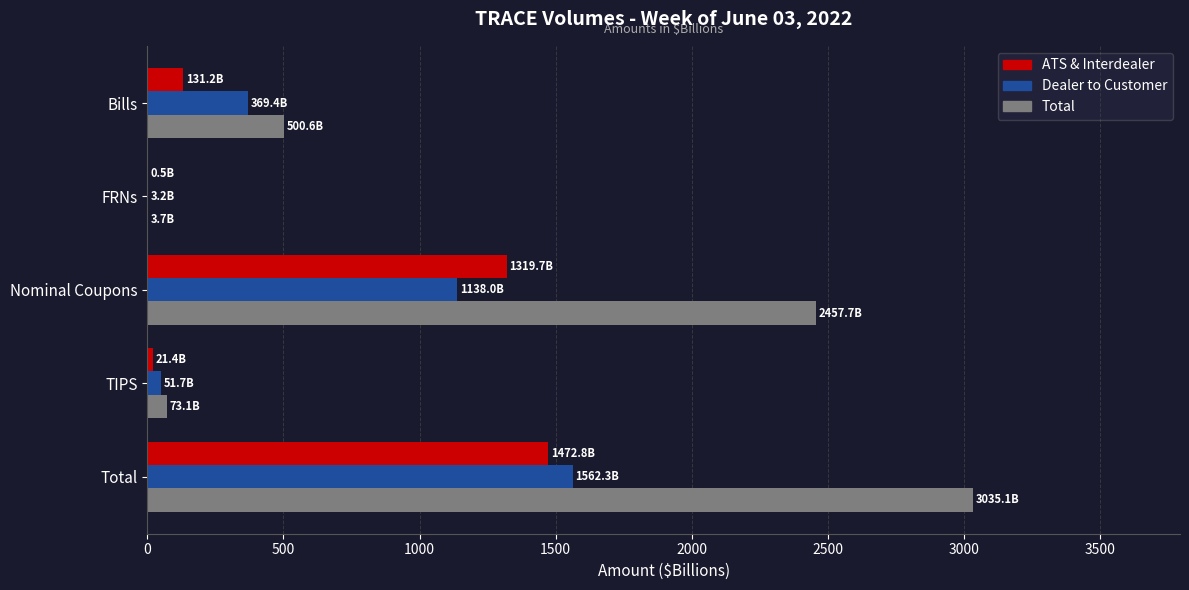

True or false: Total has a value of 1874.9 at Total.

False